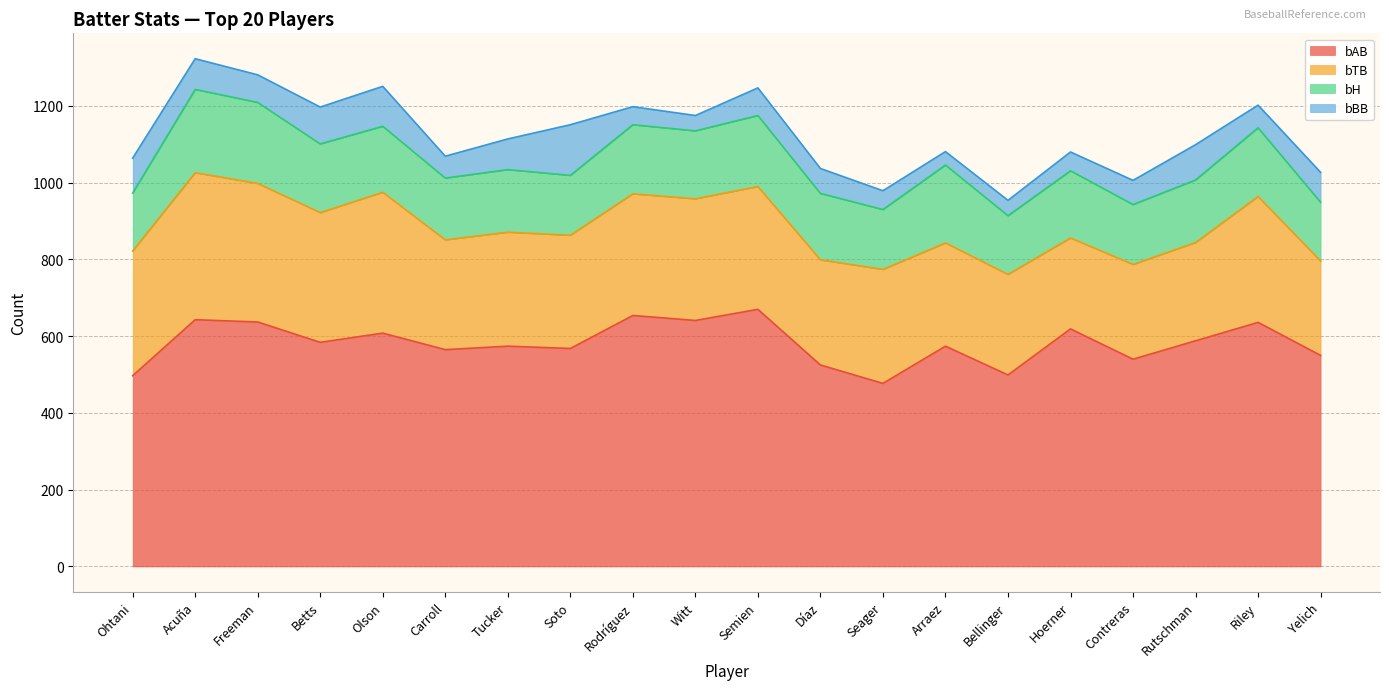

Does the chart display data point markers on the line(s)?

No